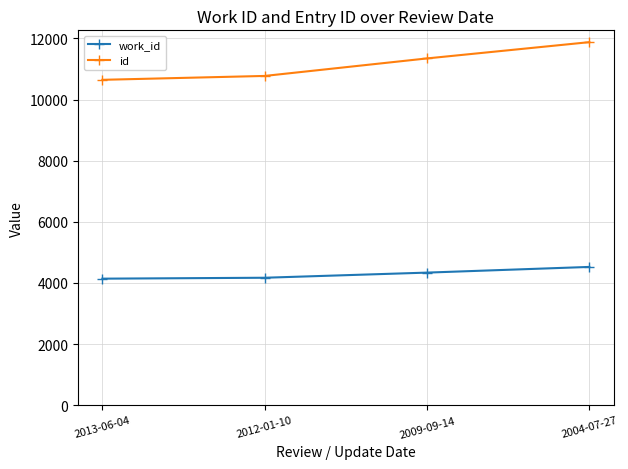

Rank the series by their maximum value, from lowest to highest.

work_id, id